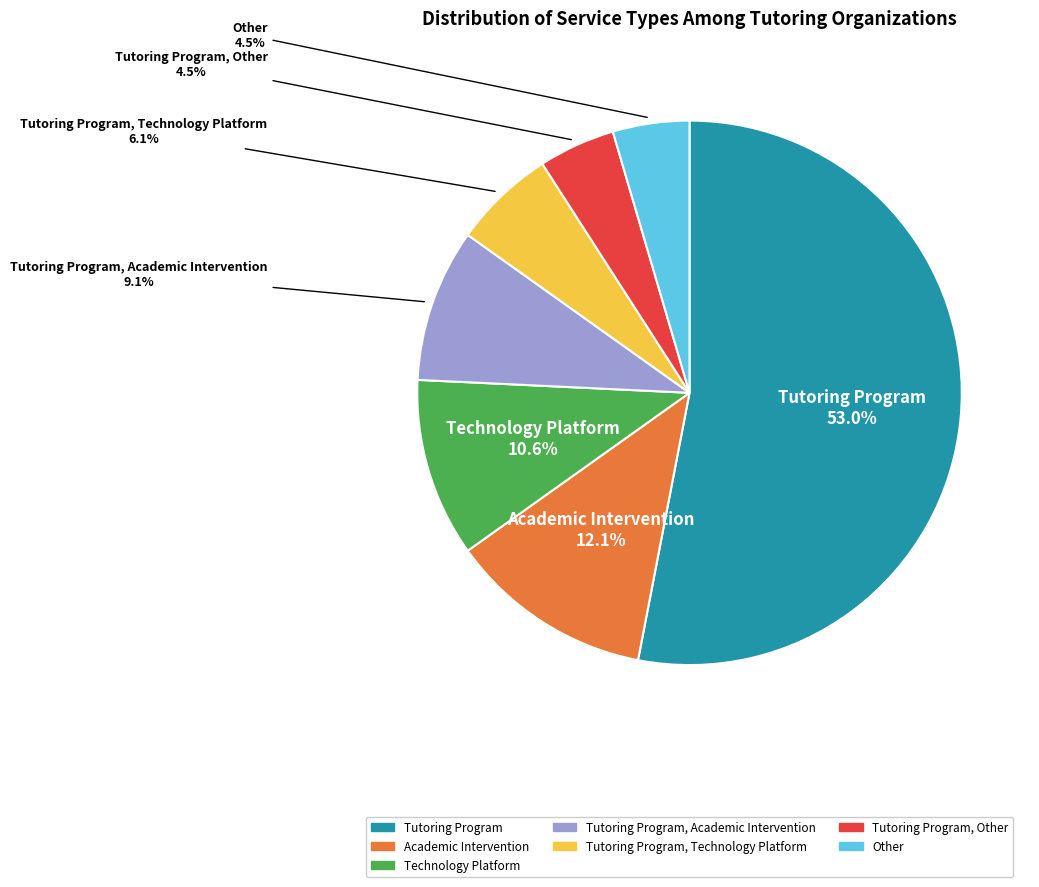

Which slice represents more than half of the pie?

Tutoring Program